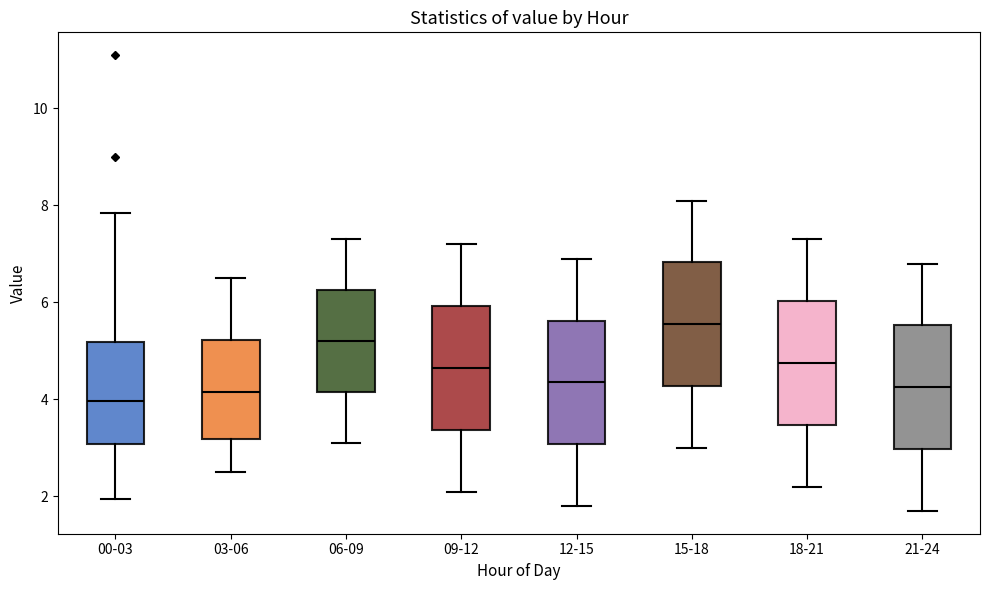

Reading left to right, read every box against the y-axis: the position of its median line, the range the box covers, and the ends of its whiskers. The values are not printed on the chart, so give them approximately, as read against the axis.

00-03: median 4.0, box 3.0 to 5.2, whiskers 2.0 to 7.8
03-06: median 4.2, box 3.2 to 5.2, whiskers 2.6 to 6.6
06-09: median 5.2, box 4.2 to 6.2, whiskers 3.2 to 7.4
09-12: median 4.6, box 3.4 to 6.0, whiskers 2.2 to 7.2
12-15: median 4.4, box 3.0 to 5.6, whiskers 1.8 to 7.0
15-18: median 5.6, box 4.2 to 6.8, whiskers 3.0 to 8.2
18-21: median 4.8, box 3.4 to 6.0, whiskers 2.2 to 7.4
21-24: median 4.2, box 3.0 to 5.6, whiskers 1.8 to 6.8